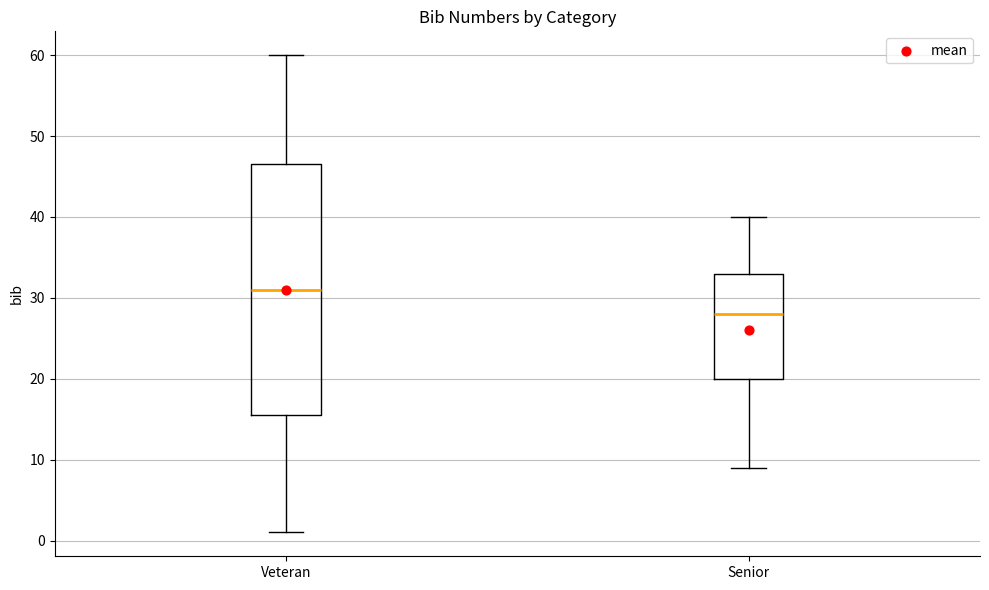

Reading left to right, transcribe this box plot: for each box, give where its median line is, the range the box spans, and where its two whiskers end, as read against the y-axis. The values are not printed on the chart, so give them approximately, as read against the axis.

Veteran: median 31, box 16 to 47, whiskers 1 to 60
Senior: median 28, box 20 to 33, whiskers 9 to 40